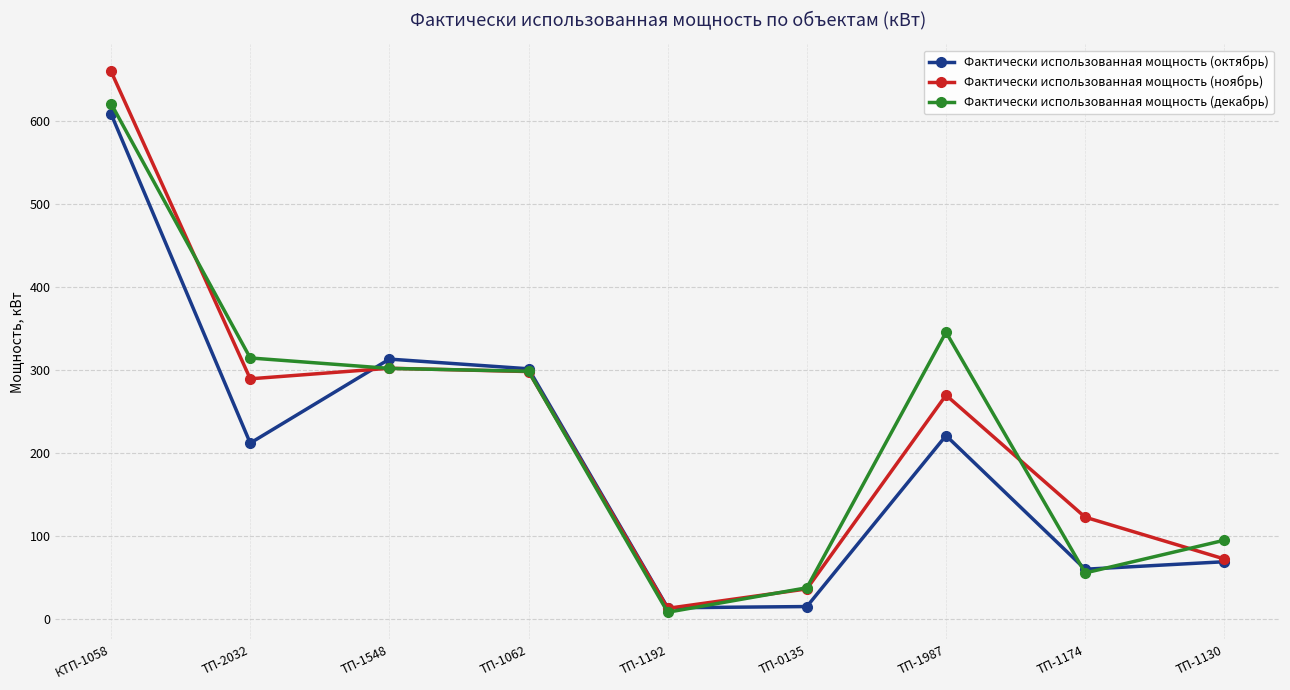

Where does the Фактически использованная мощность (ноябрь) series first go above 269?

КТП-1058